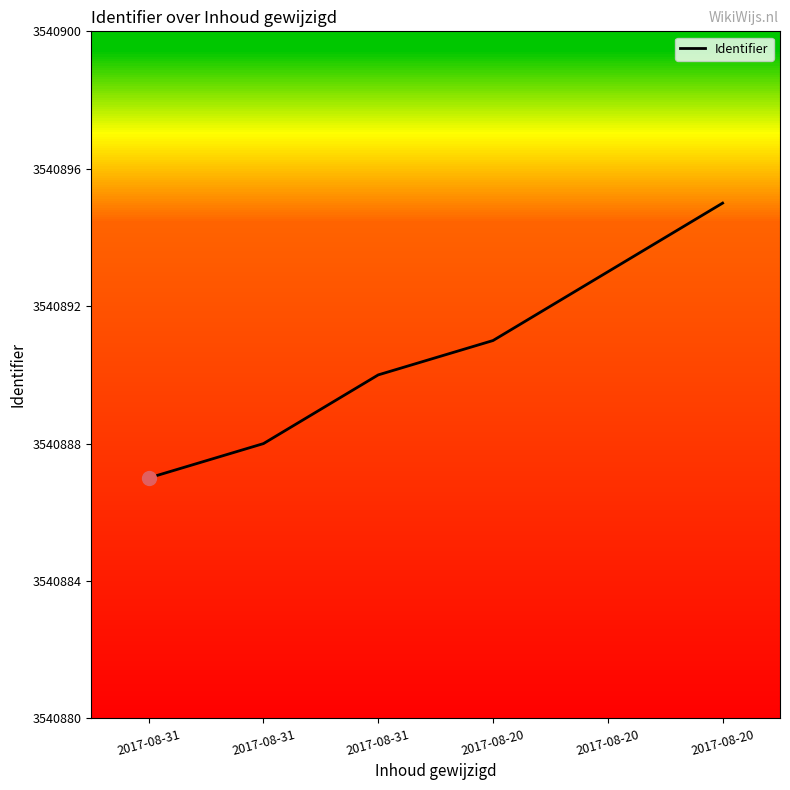

List the labels in order of value, smallest first.

2017-08-31, 2017-08-31, 2017-08-31, 2017-08-20, 2017-08-20, 2017-08-20